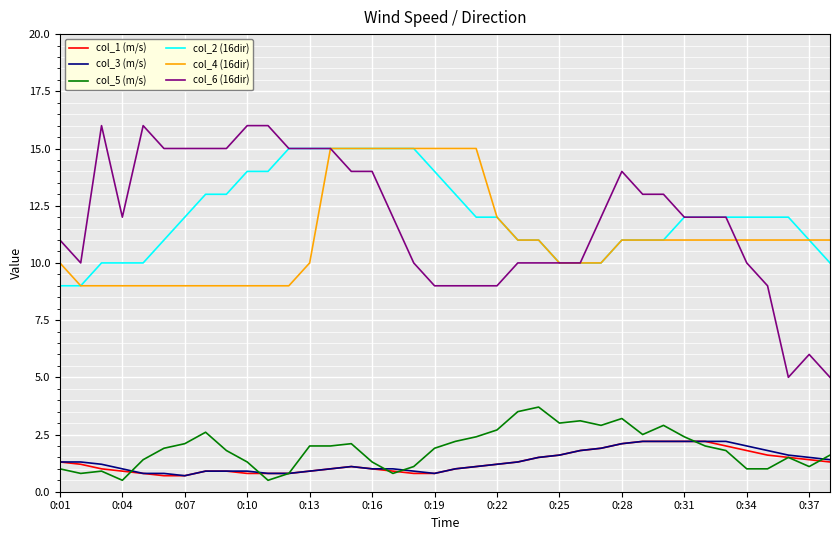

True or false: col_4 (16dir) and col_5 (m/s) intersect in this chart.

False